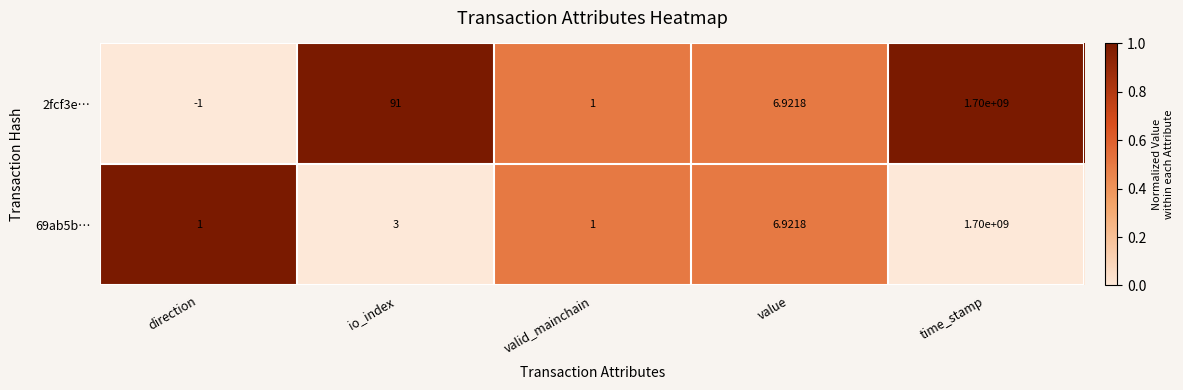

Count the number of categories in the chart.

5